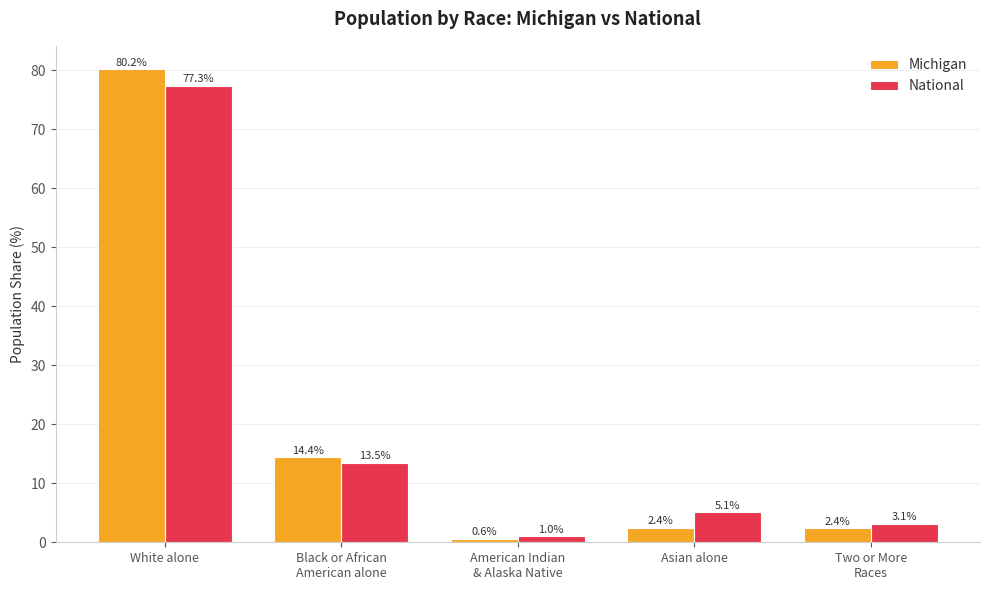

What is the difference between the highest and lowest values at Two or More
Races?

0.8